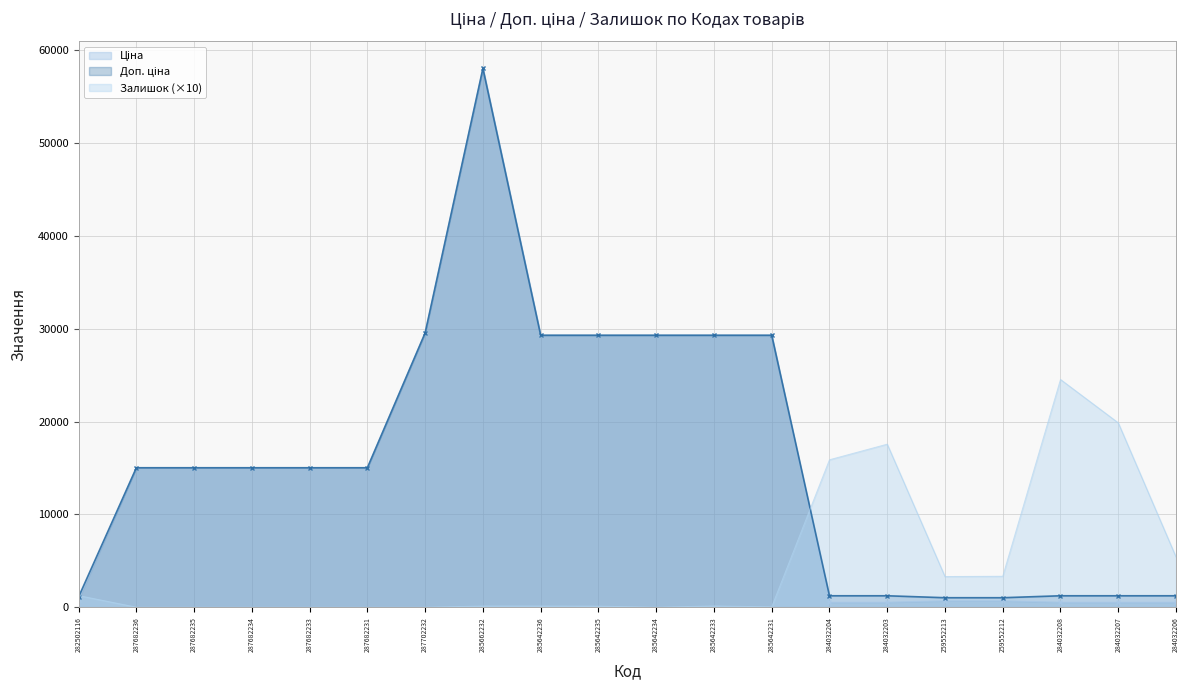

How many values in the Залишок series are below 120?

9